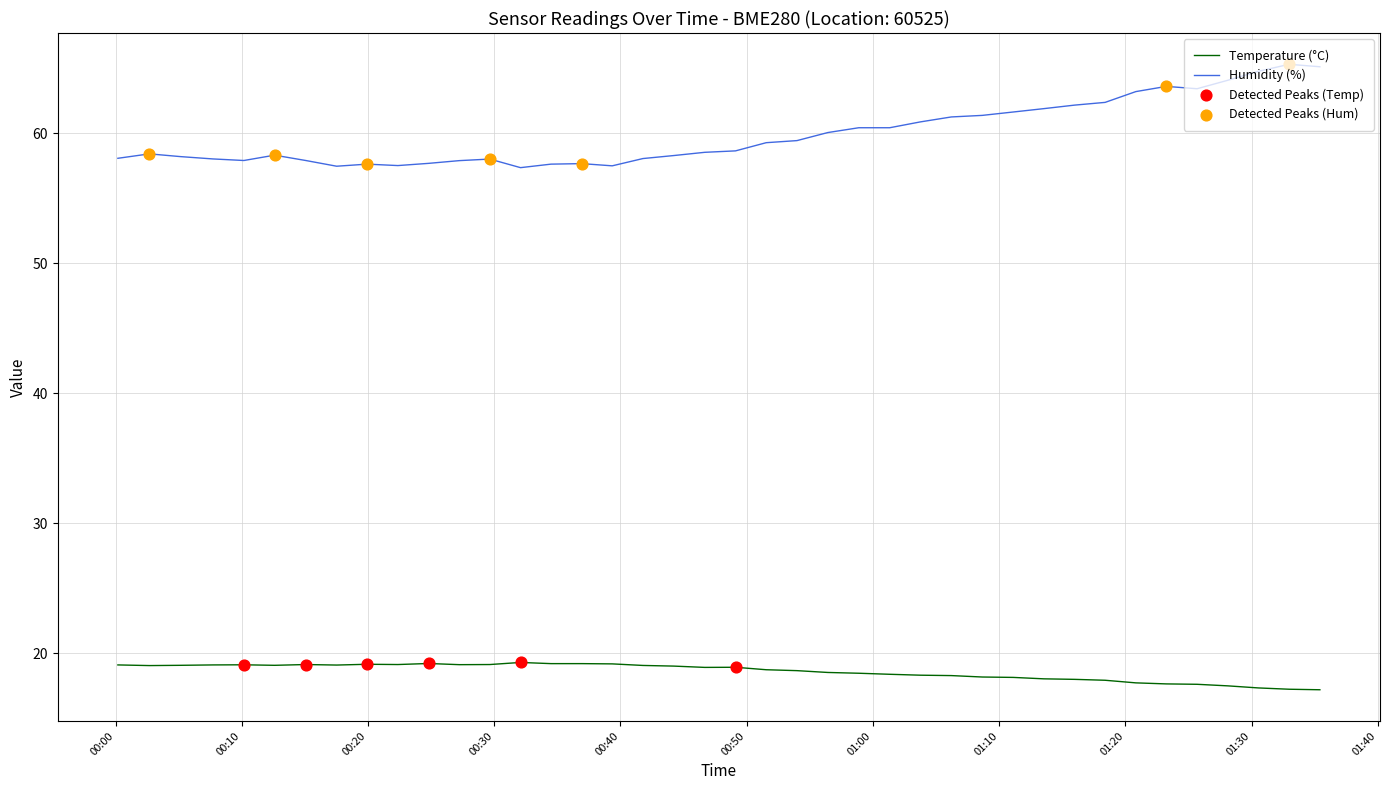

Which series has the largest total across all categories?

Humidity (%)